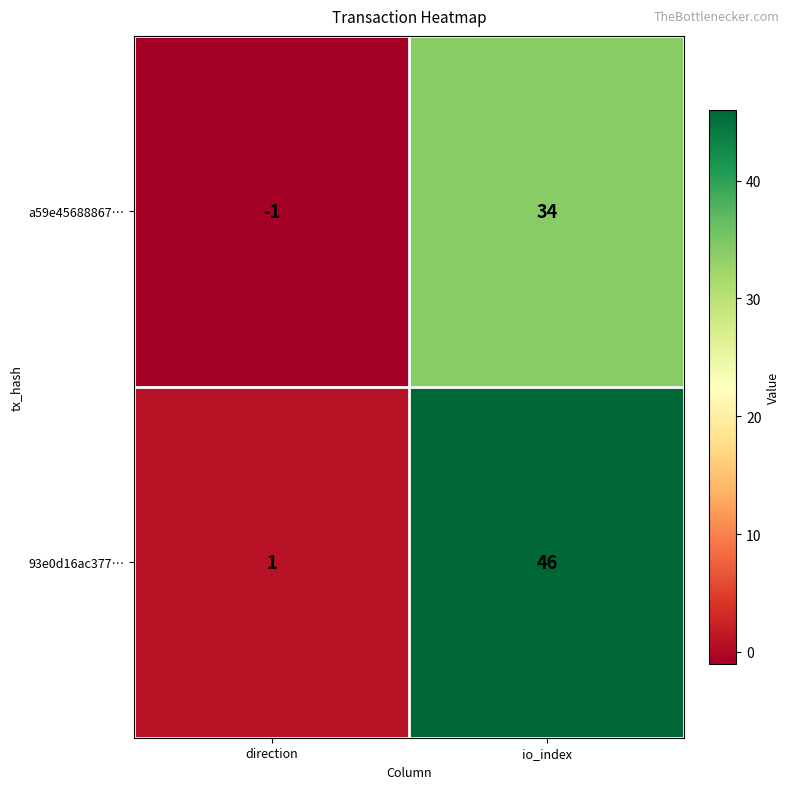

At io_index, list the series in order from largest to smallest.

93e0d16ac377…, a59e45688867…